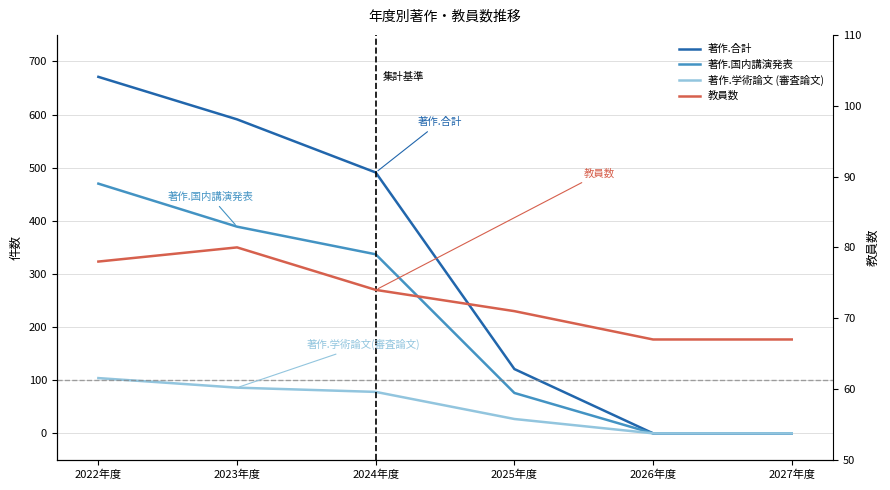

Which series changed the most between 2022年度 and 2026年度?

著作.合計